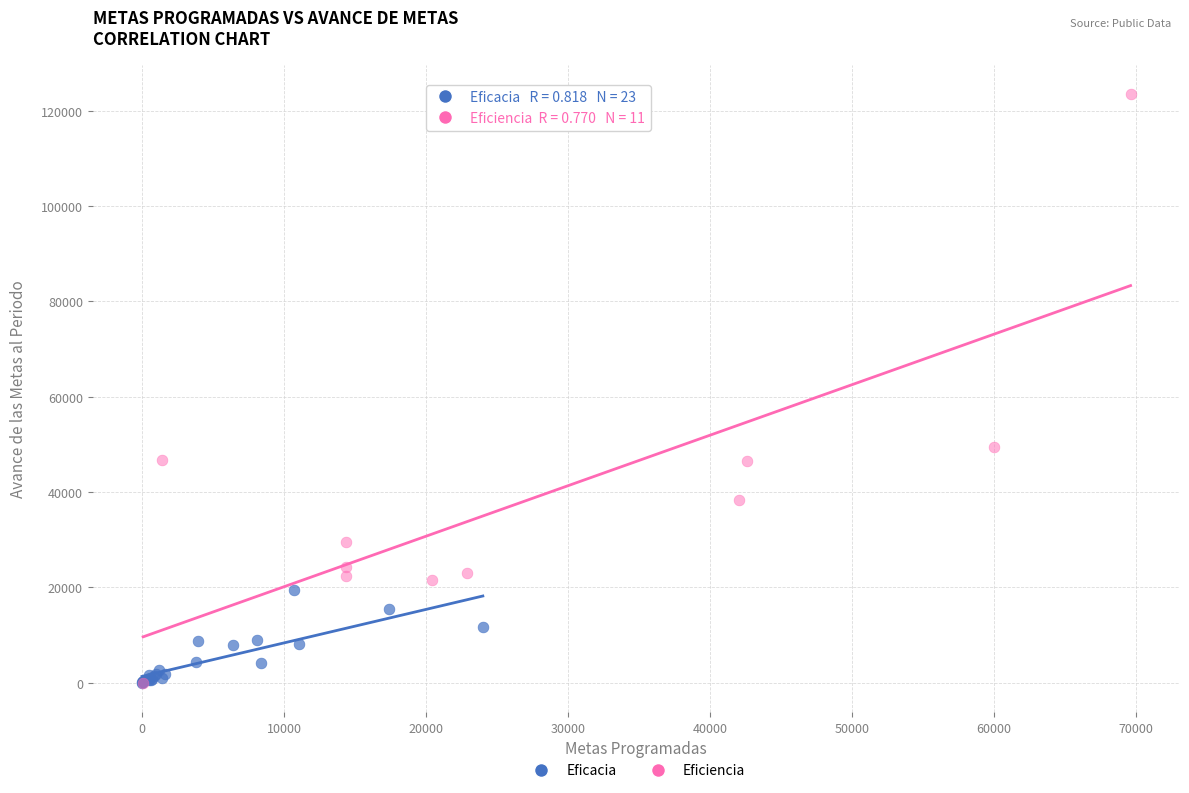

Which series has the largest Y range (max minus min)?

Eficiencia